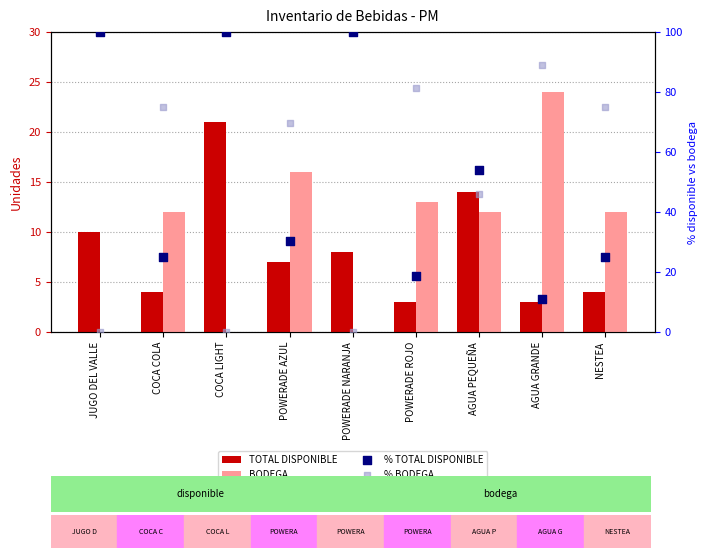

Which series contains the lowest Y value?

BODEGA